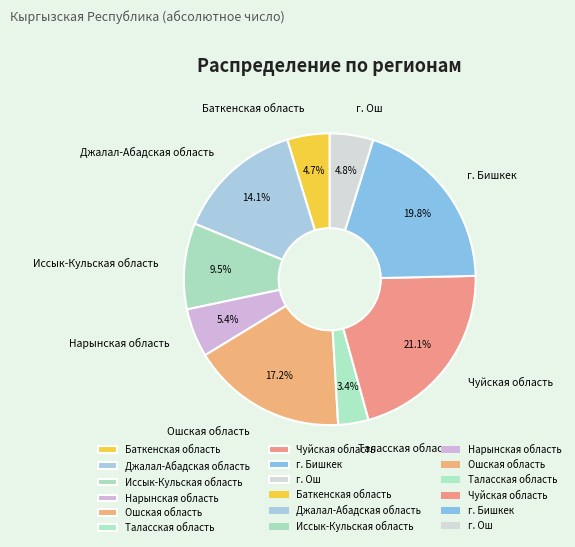

What percentage is the Баткенская область slice, to the nearest percent?

5%